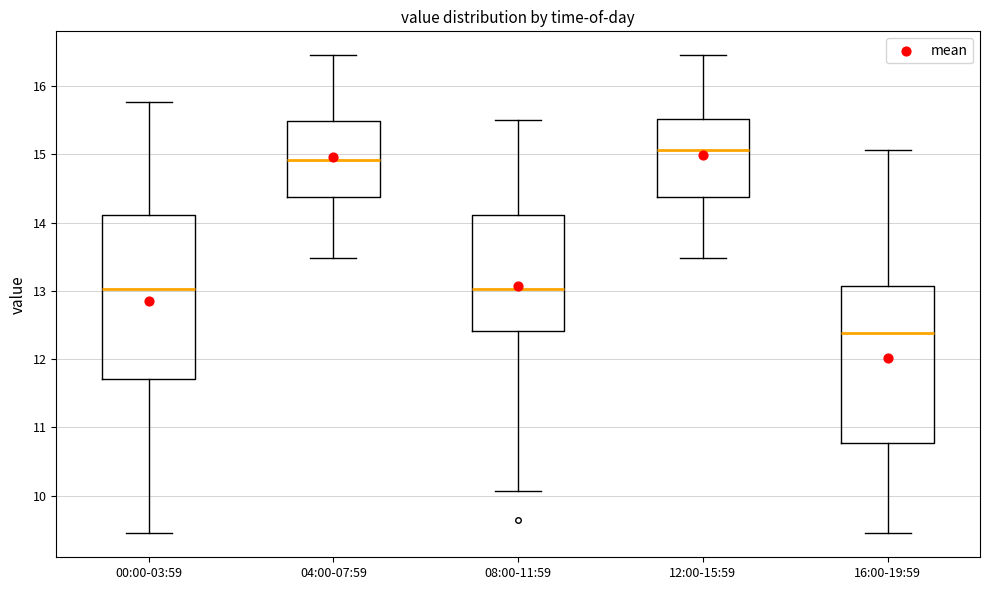

Reading left to right, read every box against the y-axis: the position of its median line, the range the box covers, and the ends of its whiskers. The values are not printed on the chart, so give them approximately, as read against the axis.

00:00-03:59: median 13.0, box 11.7 to 14.1, whiskers 9.5 to 15.8
04:00-07:59: median 14.9, box 14.4 to 15.5, whiskers 13.5 to 16.5
08:00-11:59: median 13.0, box 12.4 to 14.1, whiskers 10.1 to 15.5
12:00-15:59: median 15.1, box 14.4 to 15.5, whiskers 13.5 to 16.5
16:00-19:59: median 12.4, box 10.8 to 13.1, whiskers 9.5 to 15.1